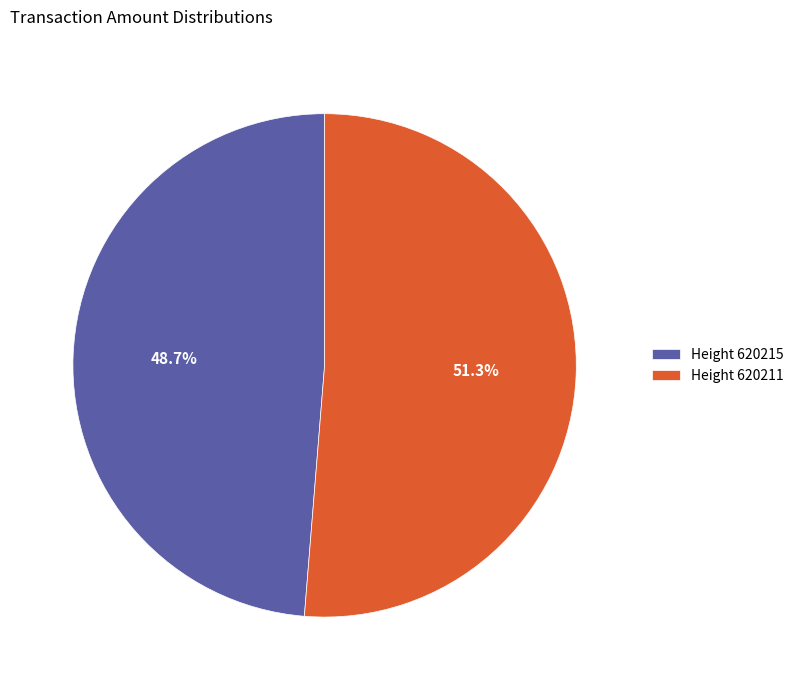

What is the largest slice in the pie chart?

Height 620211